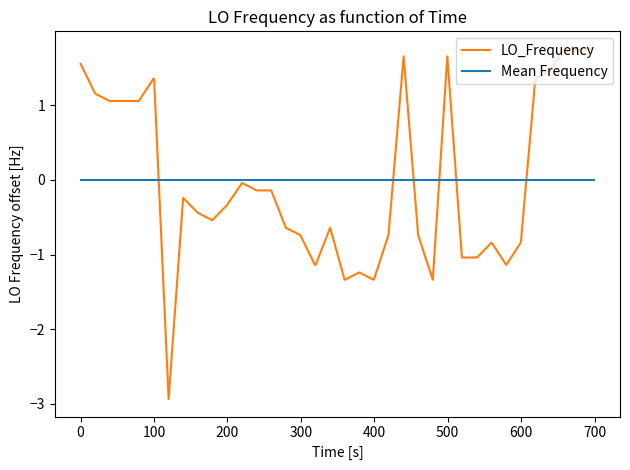

What is the maximum value shown in the chart?

1.8